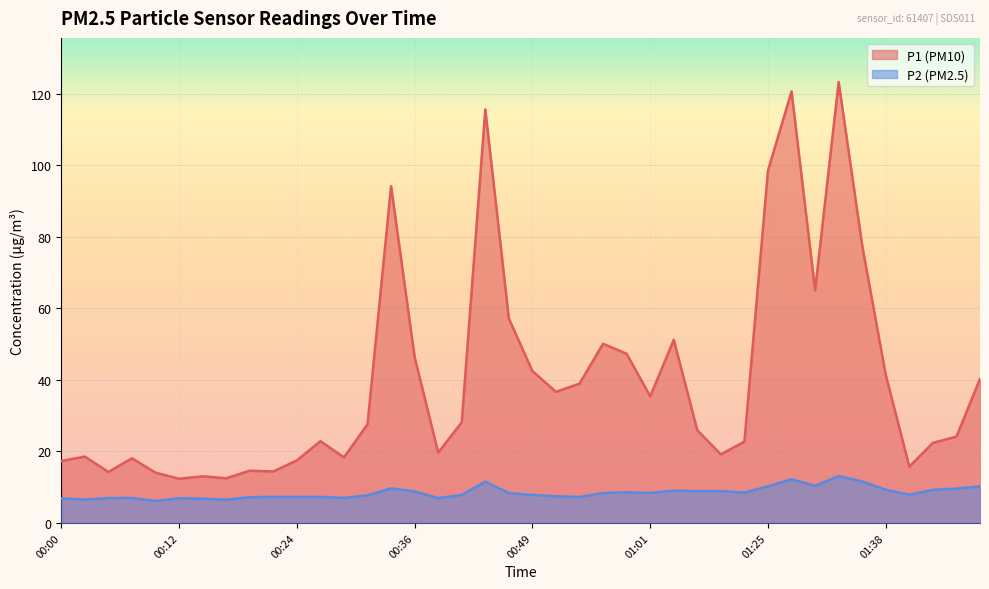

True or false: P2 has more than 0 interior local peaks.

True